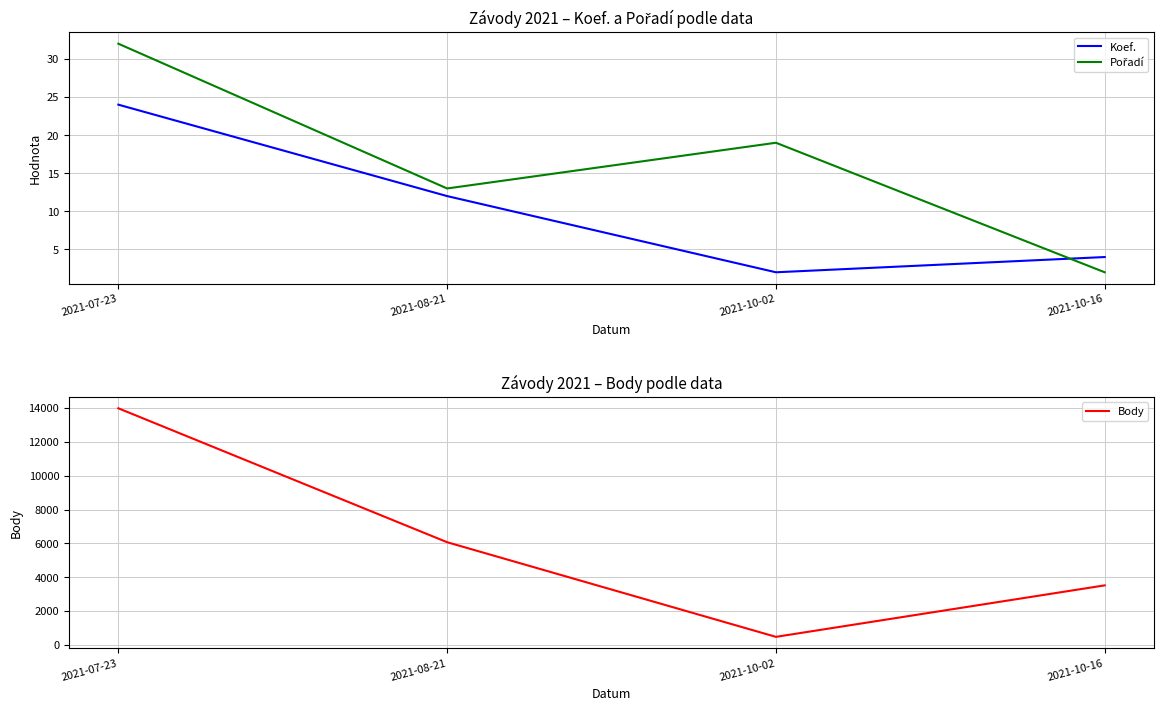

Rank the series at 2021-10-16 from highest to lowest value.

Body, Koef., Pořadí